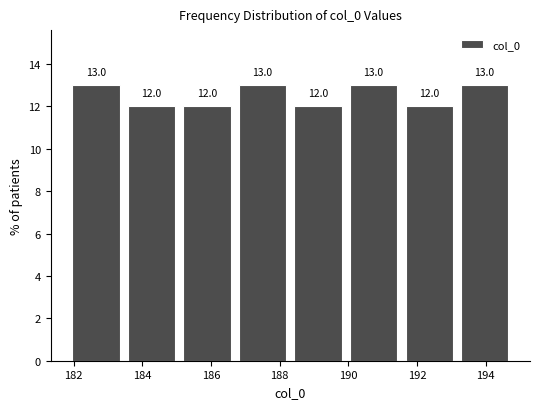

Reading left to right, list every bar in this chart as the range it spans on the x-axis followed by its height. The bar edges are not printed on the chart, so give them approximately, as read against the axis.

181.8 to 183.4: 13.0
183.4 to 185.0: 12.0
185.0 to 186.6: 12.0
186.6 to 188.4: 13.0
188.4 to 190.0: 12.0
190.0 to 191.6: 13.0
191.6 to 193.2: 12.0
193.2 to 194.8: 13.0